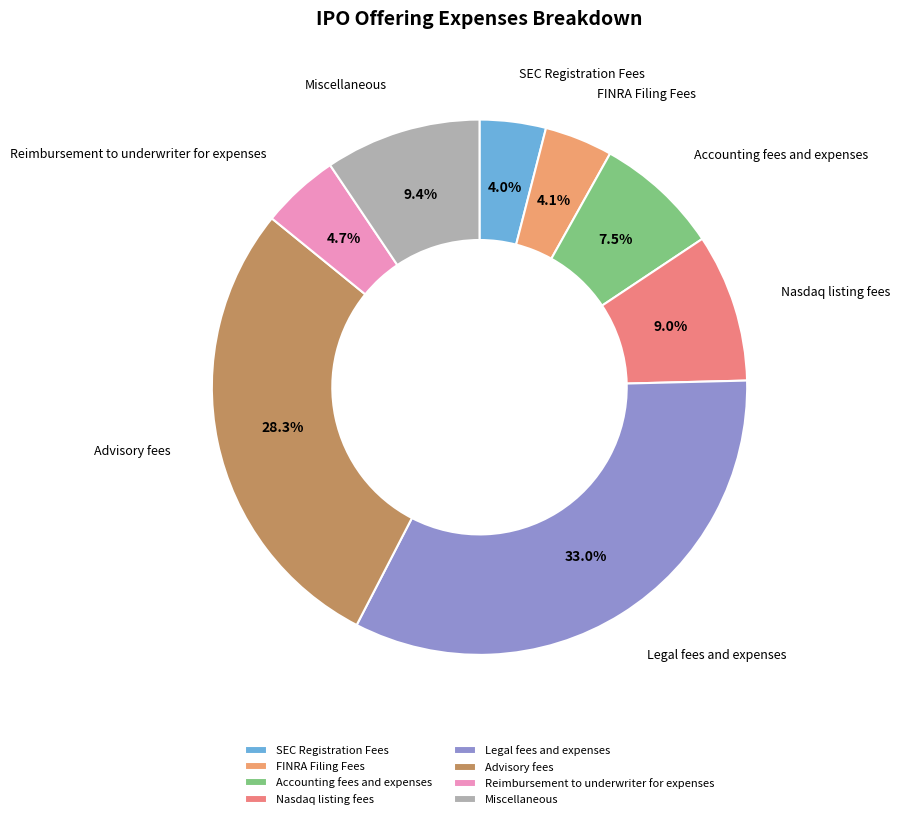

How many segments does this pie chart have?

8